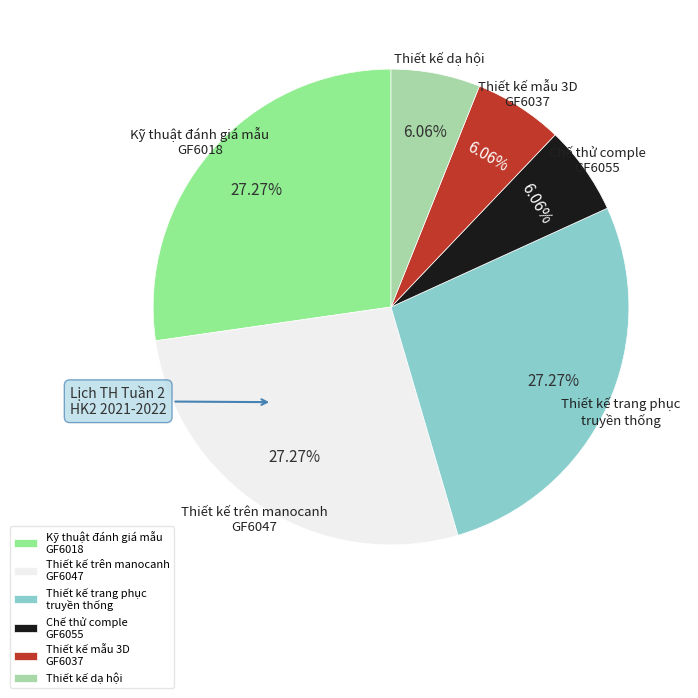

Does Thiết kế dạ hội represent more than half of the total?

No